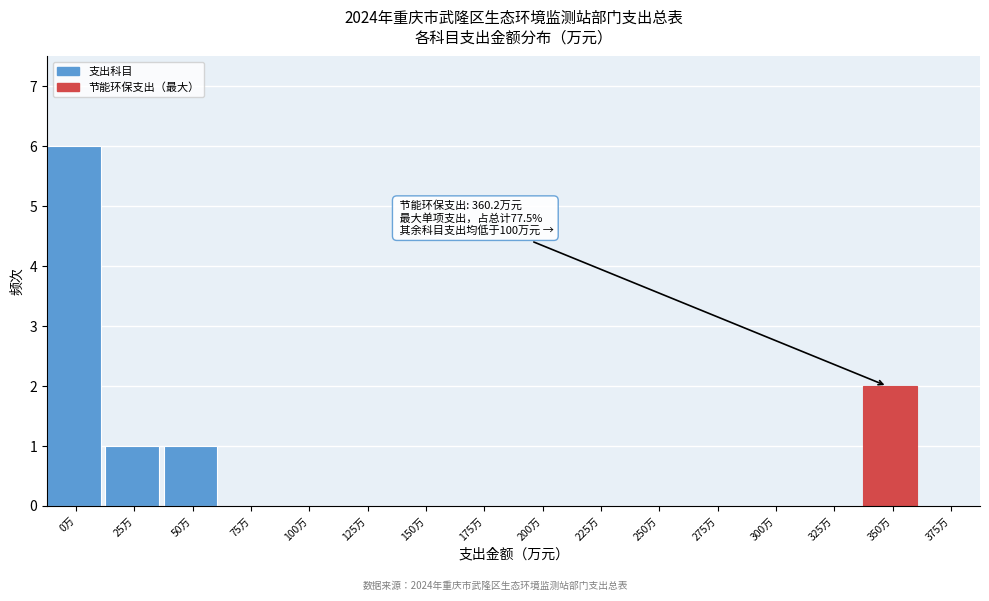

Reading left to right, what are all the values shown in this chart?

0万=6	25万=1	50万=1	75万=0	100万=0	125万=0	150万=0	175万=0	200万=0	225万=0	250万=0	275万=0	300万=0	325万=0	350万=2	375万=0